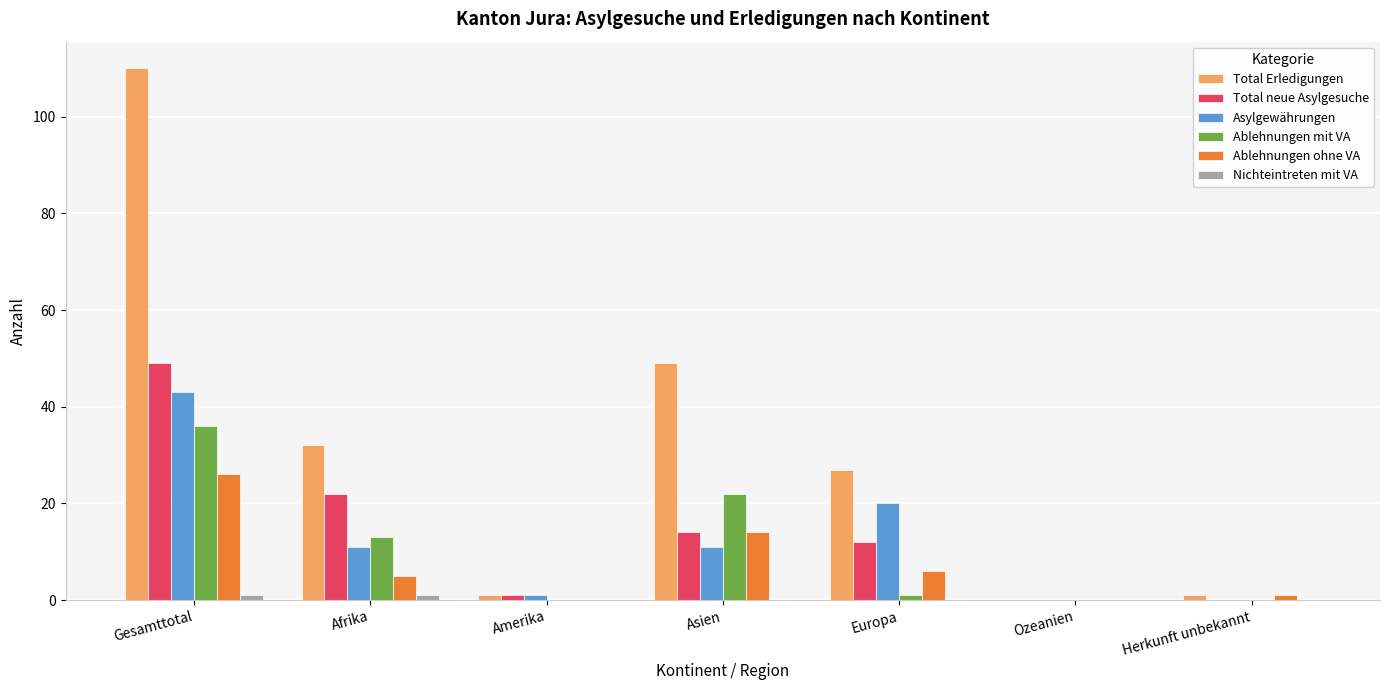

Is the value of Ablehnungen mit VA at Gesamttotal greater than the value of Total Erledigungen at Europa?

Yes